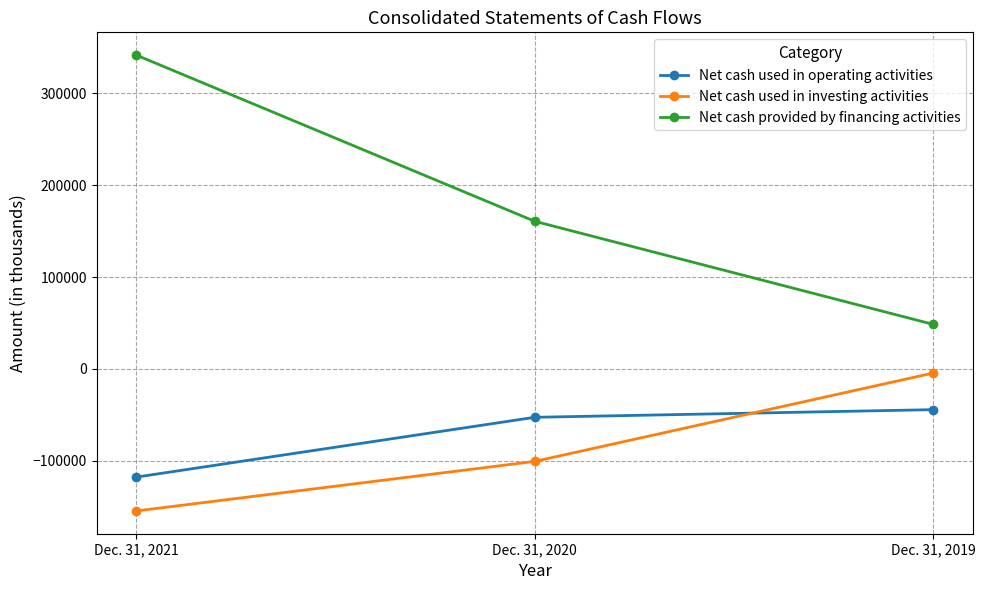

Which series has the largest range (max minus min)?

Net cash provided by financing activities